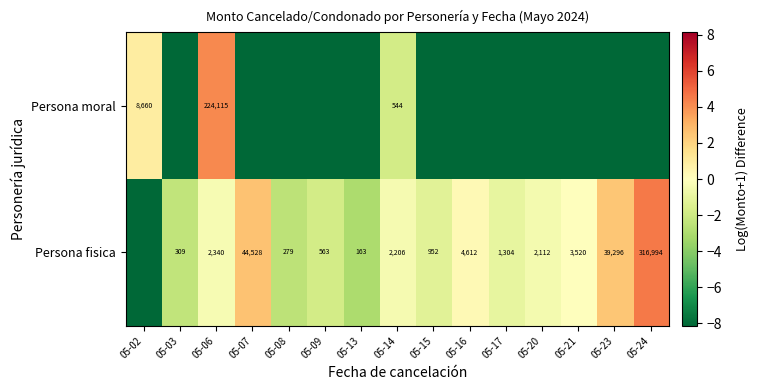

Between 05-02 and 05-08, which series saw the biggest shift?

Persona moral